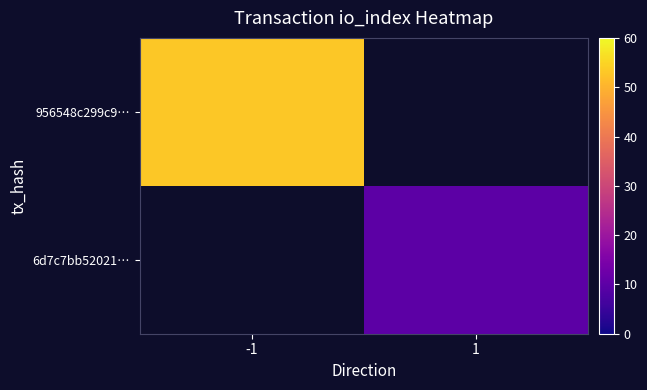

At which label is 956548c299c9… closest to 53?

-1